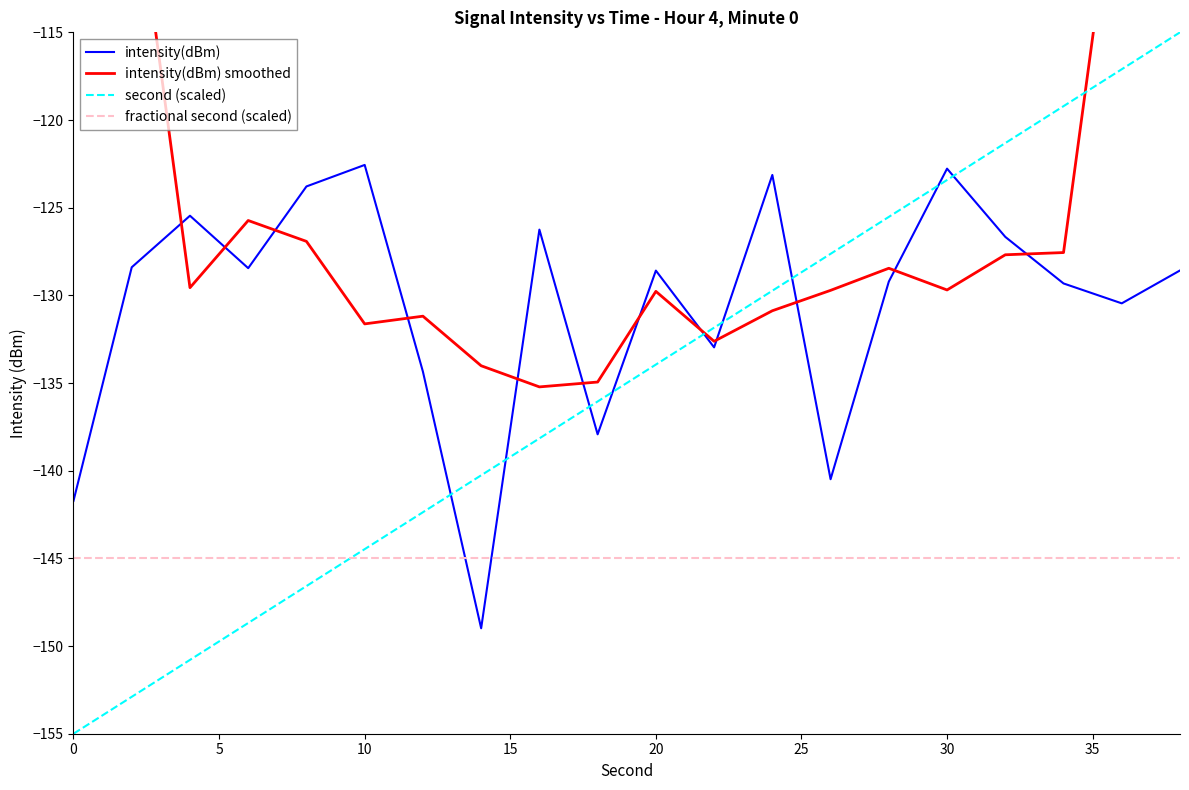

True or false: fractional second (scaled) and intensity(dBm) smoothed intersect in this chart.

False